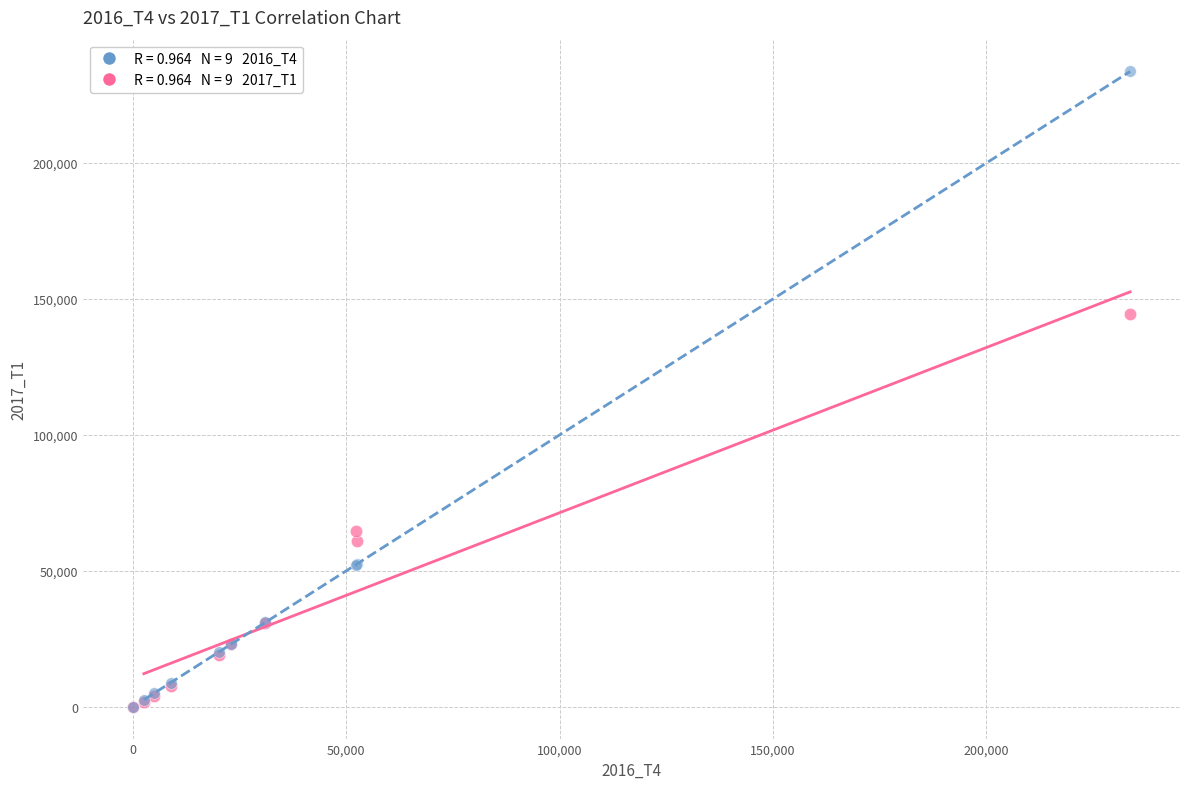

Across all series, what Y value is closest to 116858?

144495.6